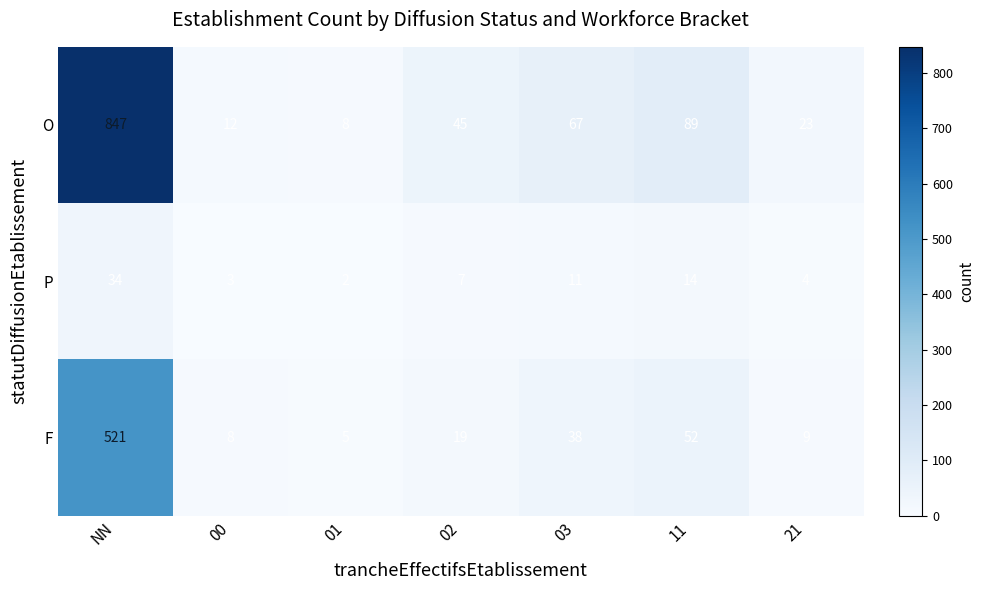

At which category does the chart reach its minimum across all series?

01